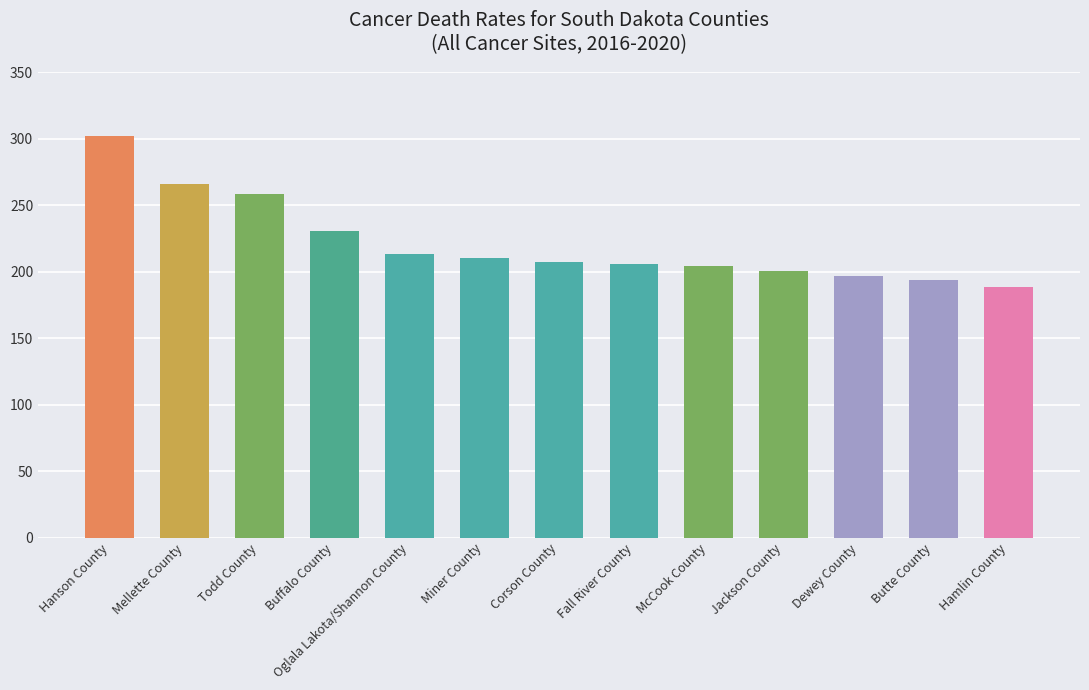

Which label corresponds to the largest value in the chart?

Hanson County